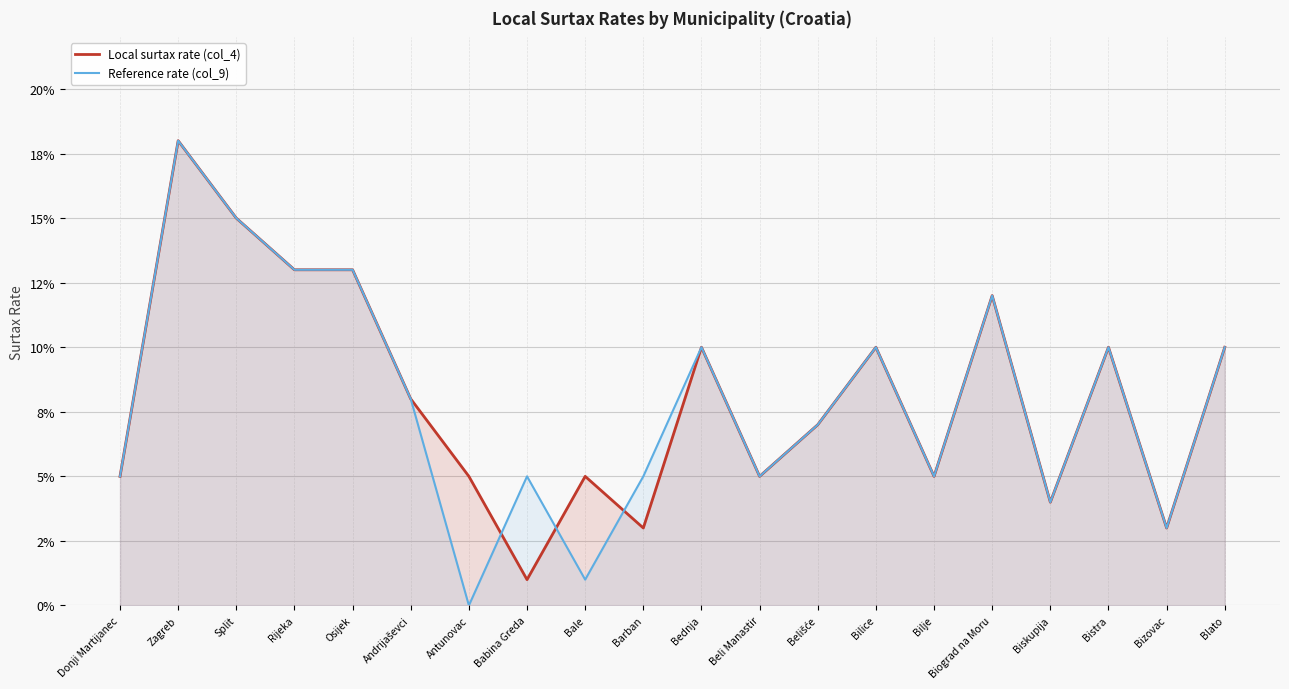

In Local surtax rate (col_4), how many points are lower than both neighbors (excluding endpoints)?

6